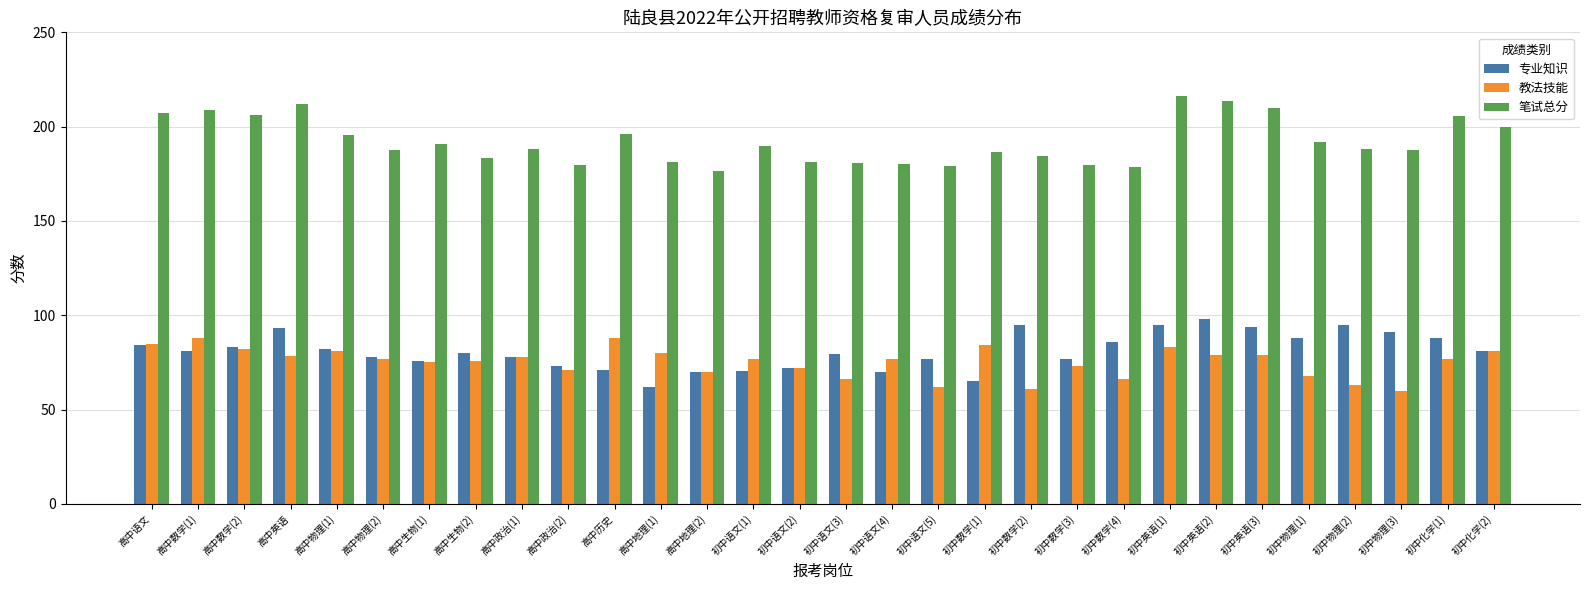

Count the number of data series in this chart.

3